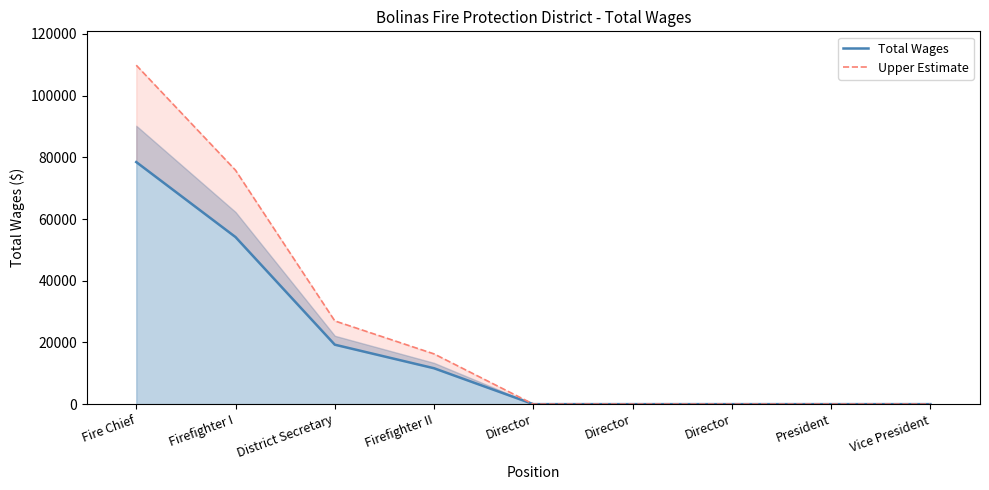

True or false: Upper Estimate and Total Wages cross at least once.

False